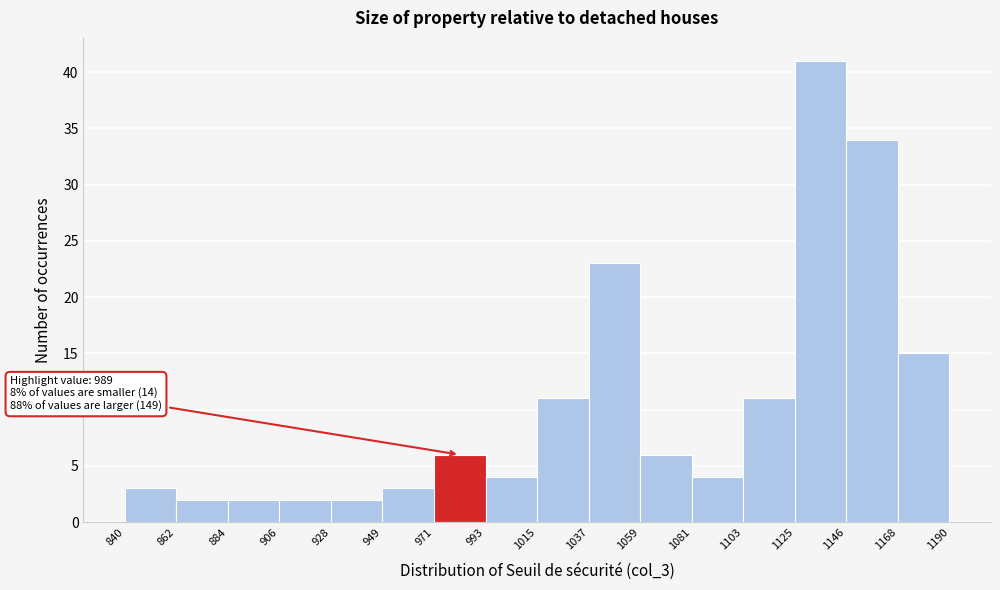

Over which range of the x-axis is the bar tallest?

1125 to 1146